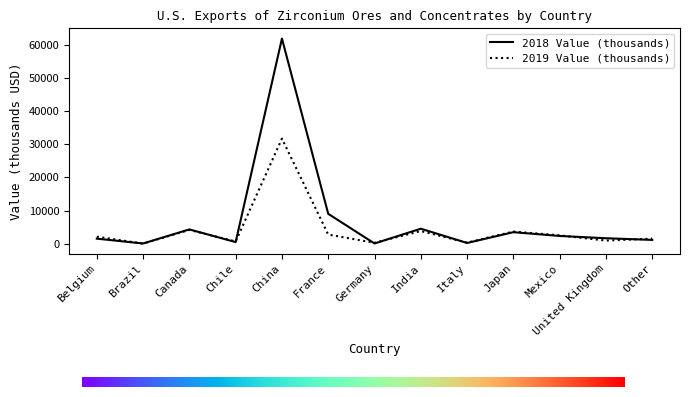

What is the minimum value shown in the chart?

31